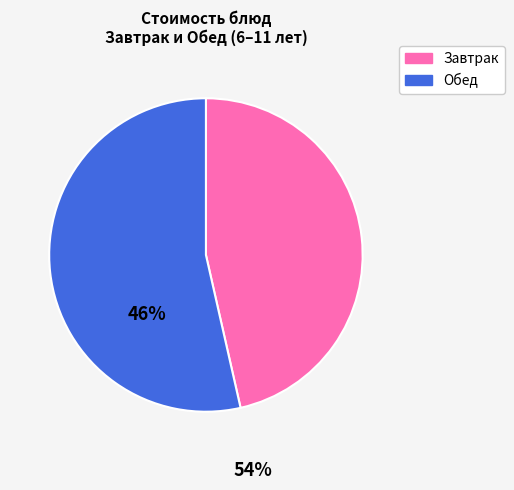

Count the number of slices in the pie.

2